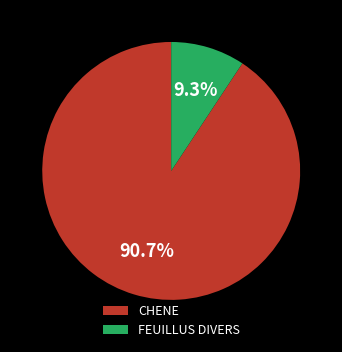

Rank the categories by value from highest to lowest.

CHENE, FEUILLUS DIVERS